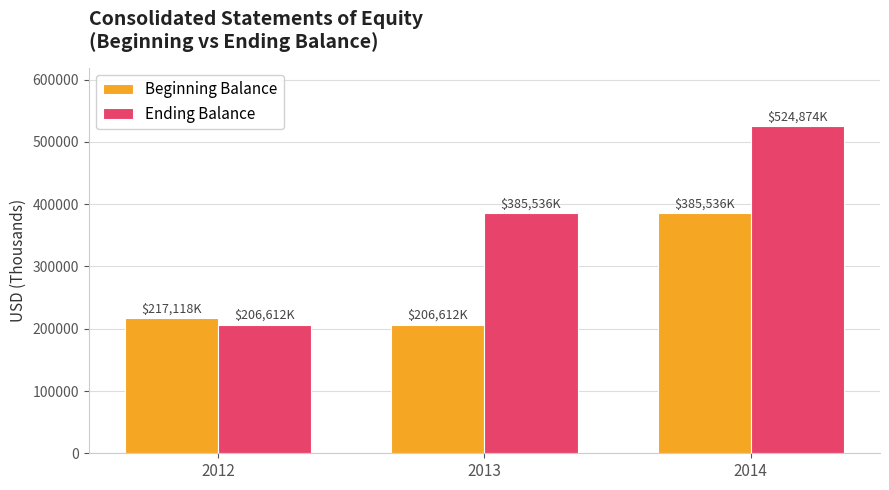

What is the difference between the highest and lowest values at 2012?

10506